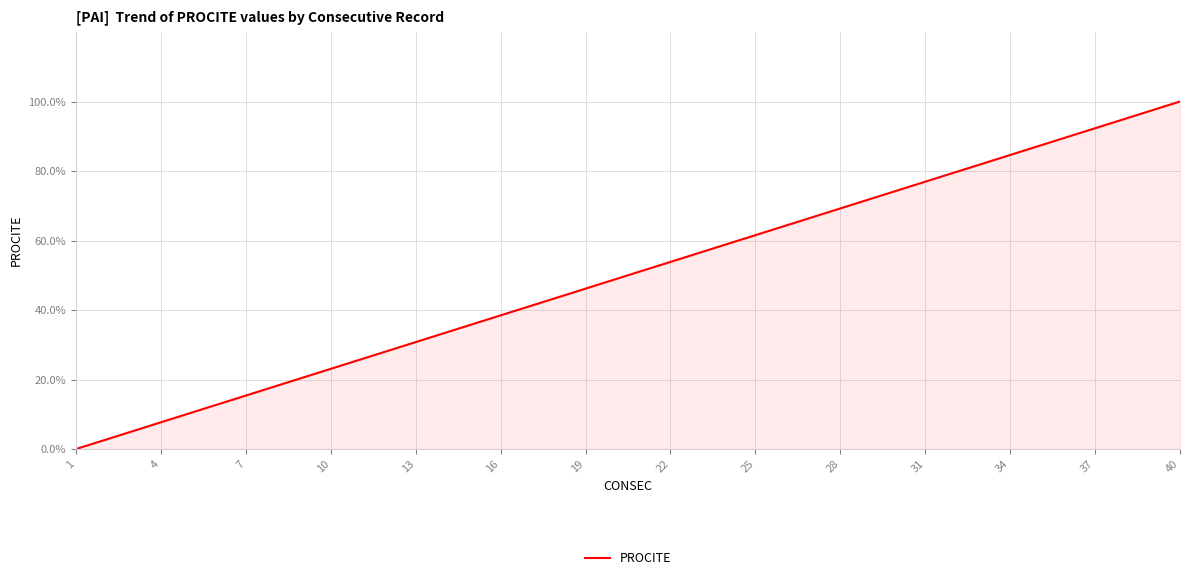

What is the greatest value displayed?

100.0